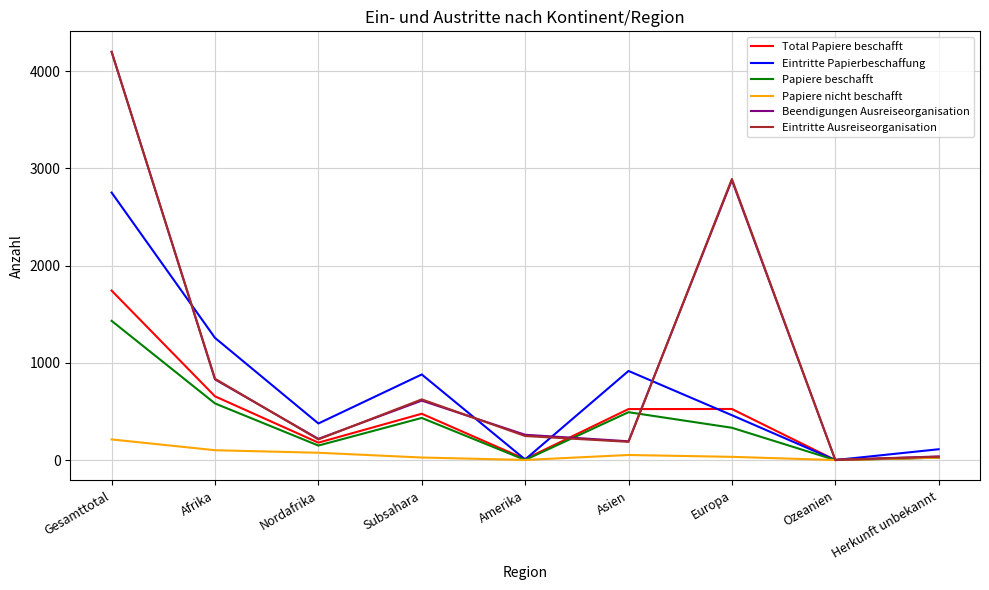

In Total Papiere beschafft, how many points are higher than both neighbors (excluding endpoints)?

2